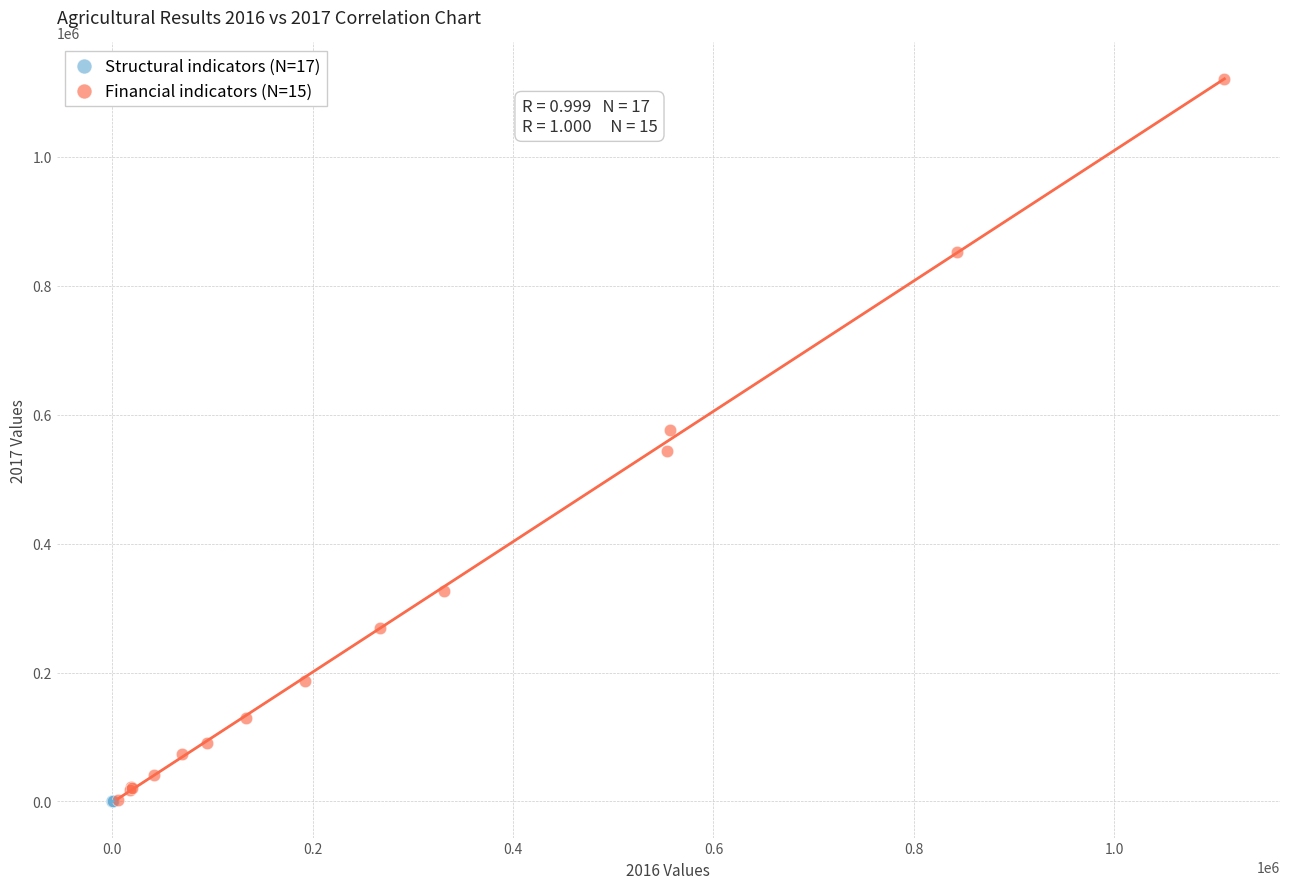

Which series has the widest spread of Y values?

Financial indicators (N=15)